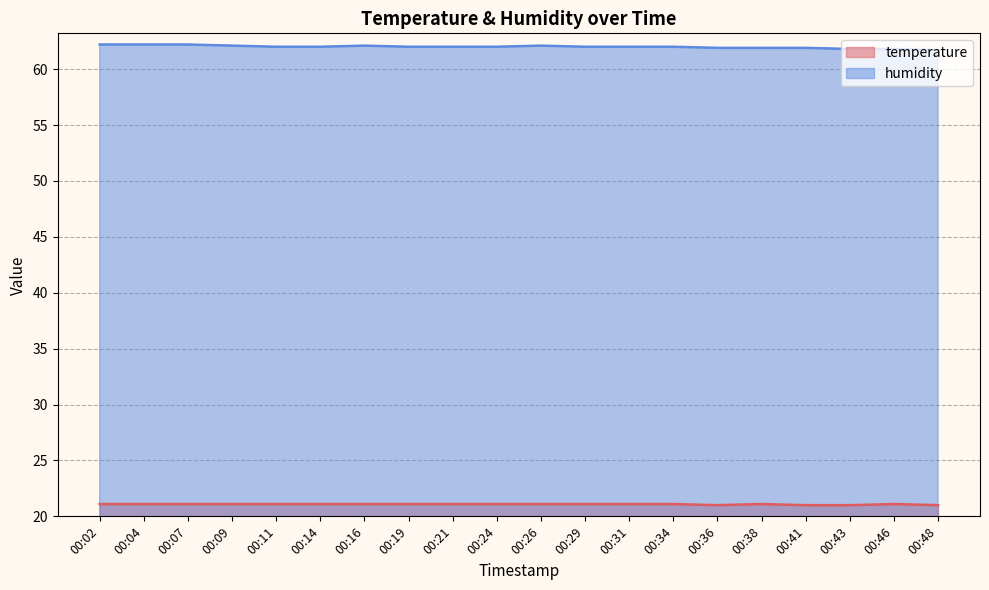

List the labels in order of temperature value, largest first.

00:02, 00:04, 00:07, 00:09, 00:11, 00:14, 00:16, 00:19, 00:21, 00:24, 00:26, 00:29, 00:31, 00:34, 00:38, 00:46, 00:36, 00:41, 00:43, 00:48